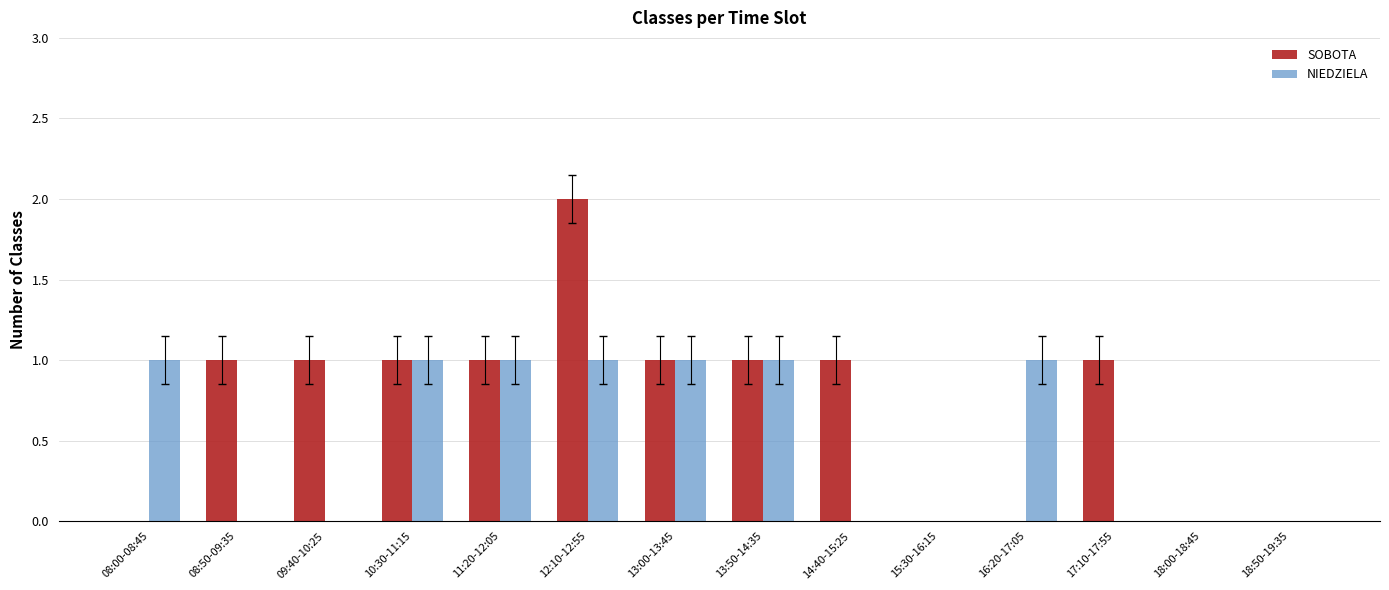

What is the sum of all SOBOTA values?

10